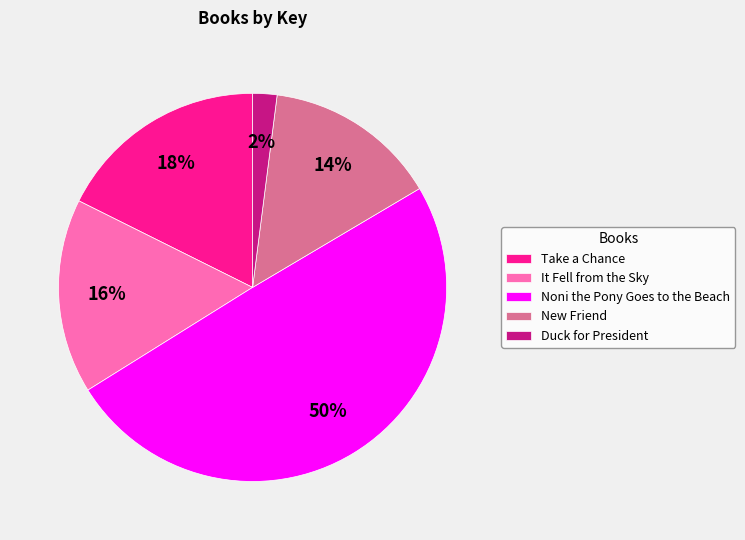

Do Duck for President and It Fell from the Sky together represent more than half of the pie?

No